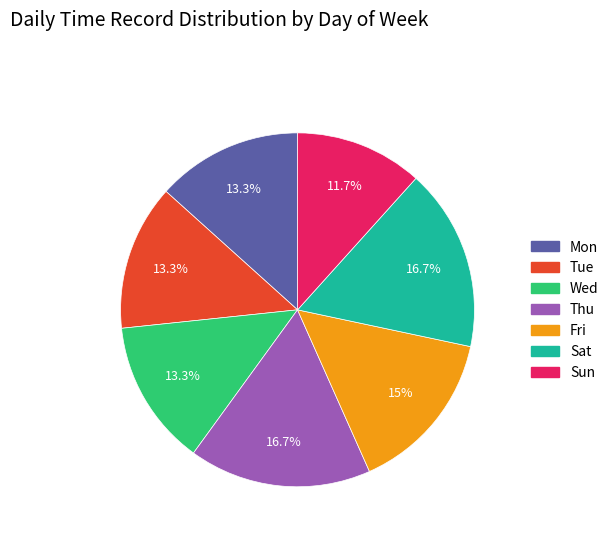

Is there a majority slice in this chart?

No